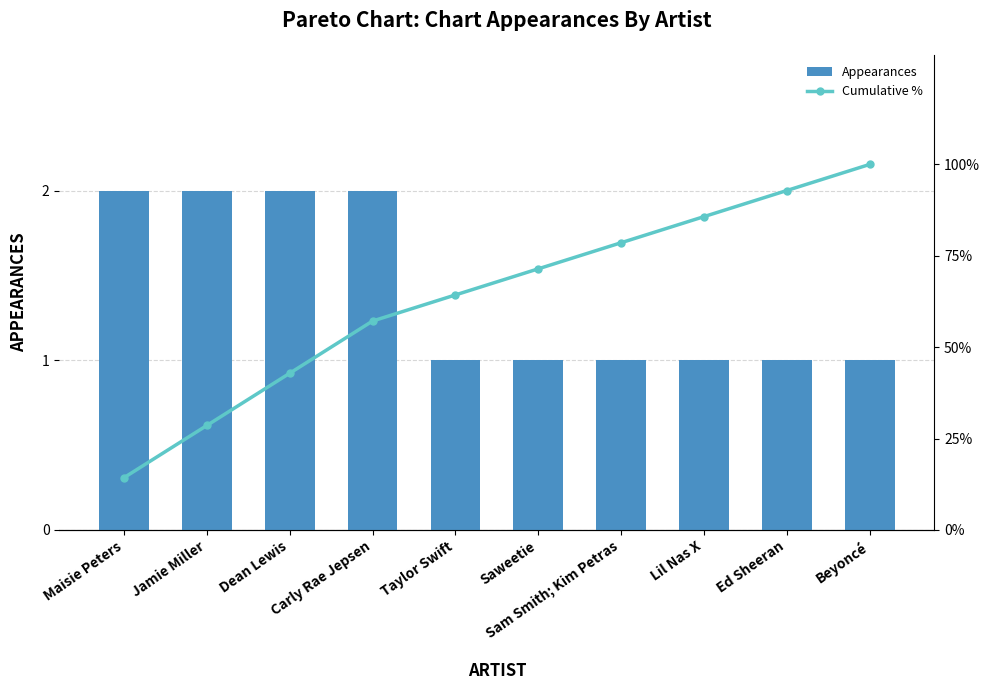

Which series has the largest range (max minus min)?

Cumulative %